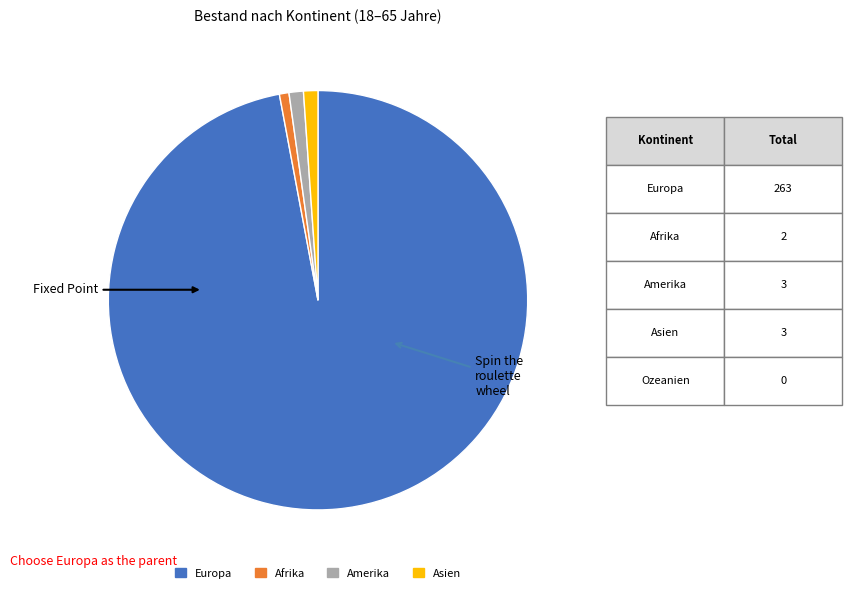

Does any single category account for the majority?

Yes